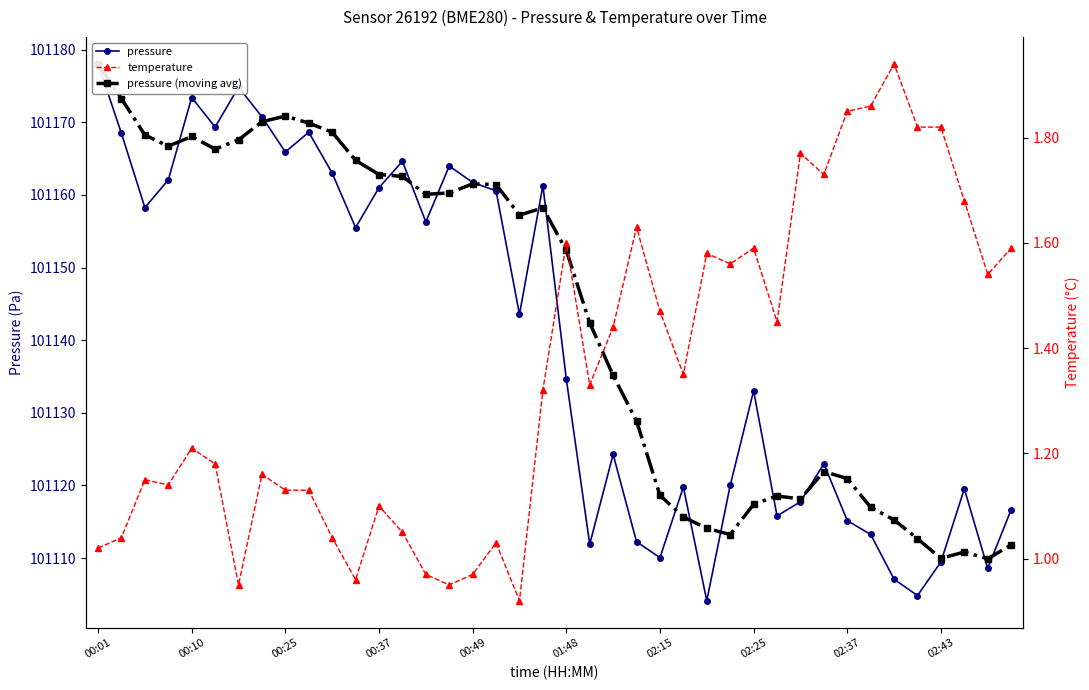

How many lines are shown in the chart?

3